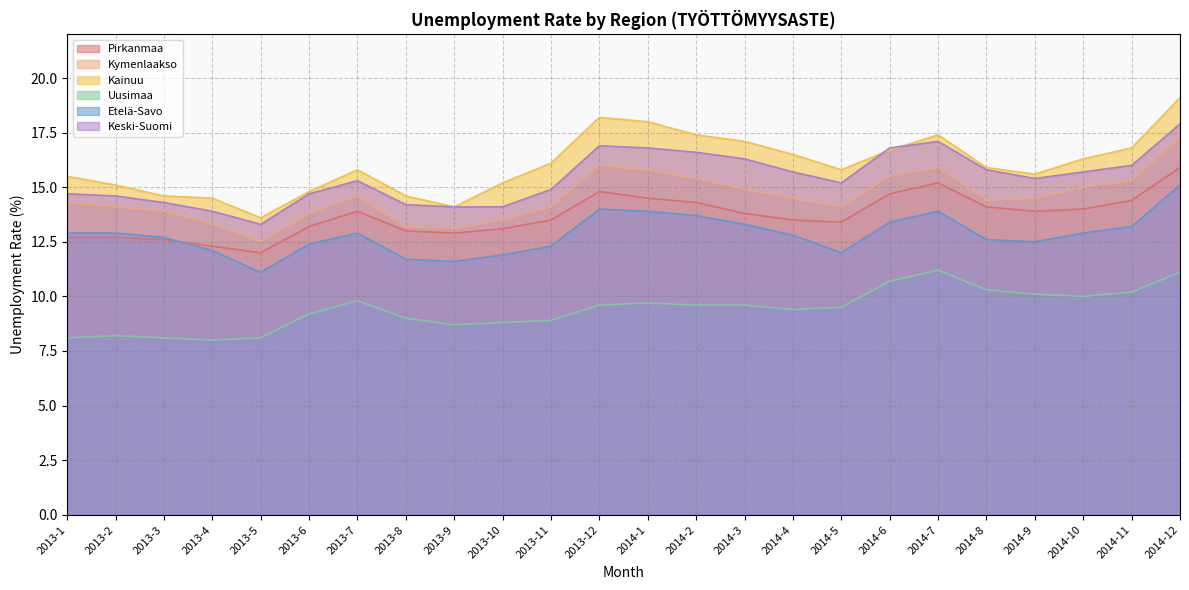

List the labels in order of Keski-Suomi value, smallest first.

2013-5, 2013-4, 2013-9, 2013-10, 2013-8, 2013-3, 2013-2, 2013-1, 2013-6, 2013-11, 2014-5, 2013-7, 2014-9, 2014-4, 2014-10, 2014-8, 2014-11, 2014-3, 2014-2, 2014-1, 2014-6, 2013-12, 2014-7, 2014-12